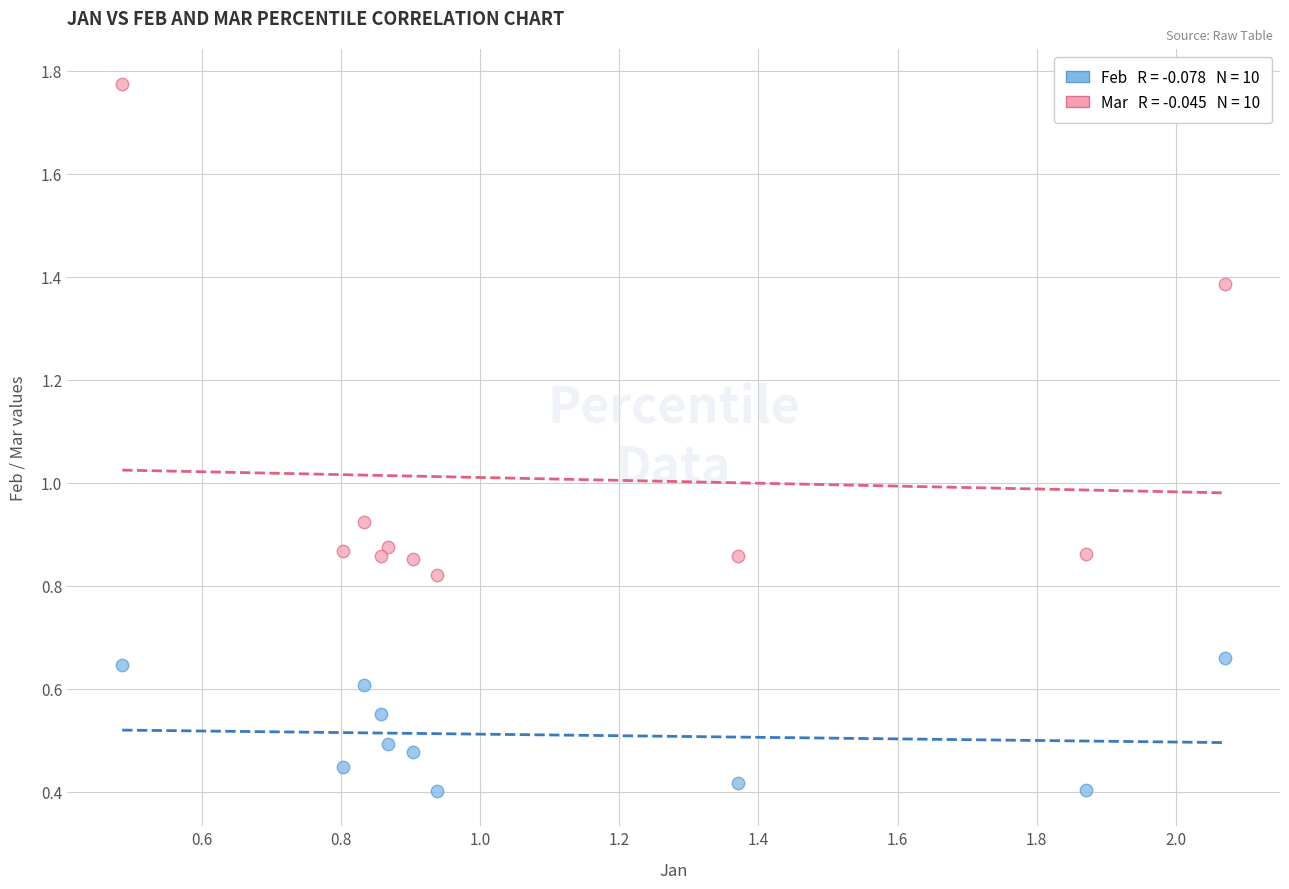

Across all data points, what is the range of X values (max minus min)?

1.6